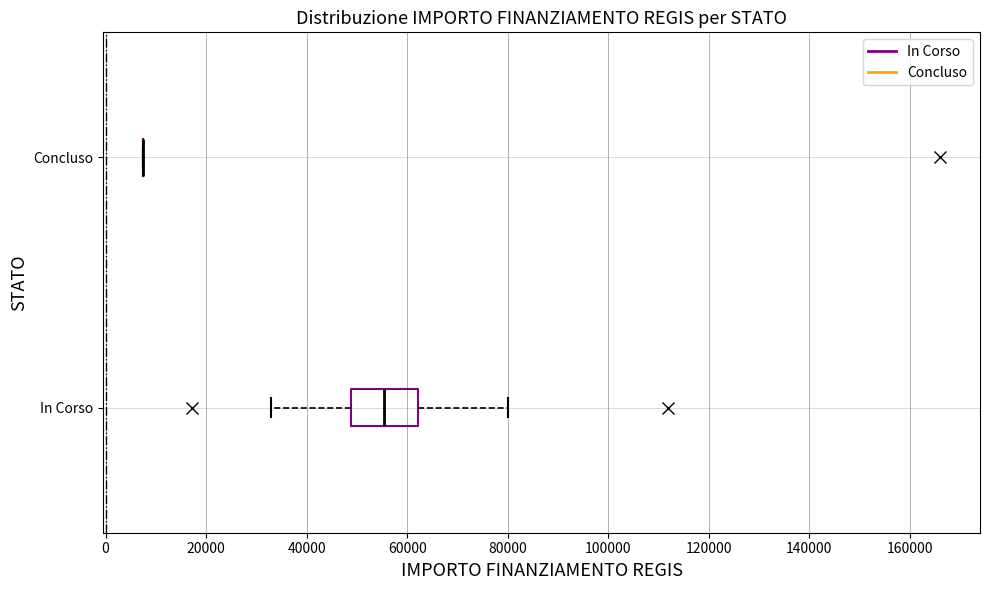

Reading bottom to top, transcribe this box plot: for each box, give where its median line is, the range the box spans, and where its two whiskers end, as read against the x-axis. The values are not printed on the chart, so give them approximately, as read against the axis.

In Corso: median 56000, box 48000 to 62000, whiskers 32000 to 80000
Concluso: box collapsed to a line at 8000, whiskers 8000 to 8000